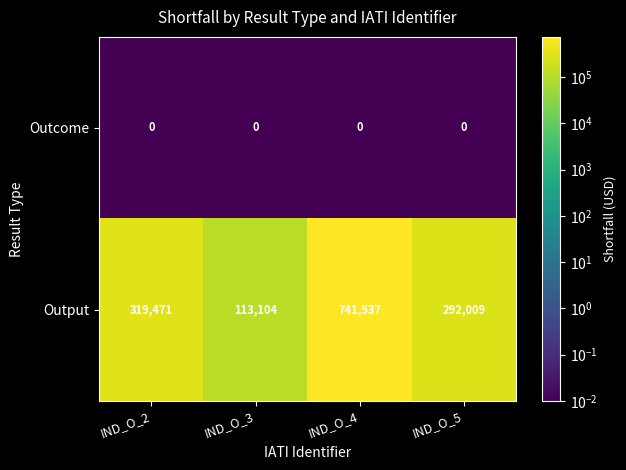

Rank the series at IND_O_2 from highest to lowest value.

Output, Outcome